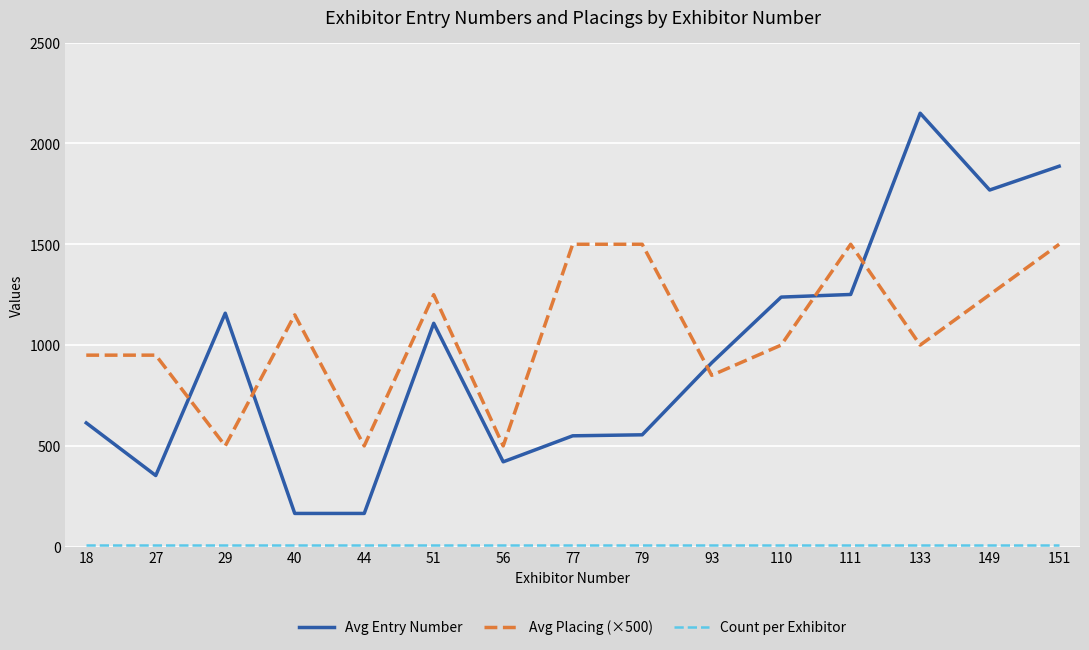

What is the difference between the Avg Entry Number values at 44 and 93?

747